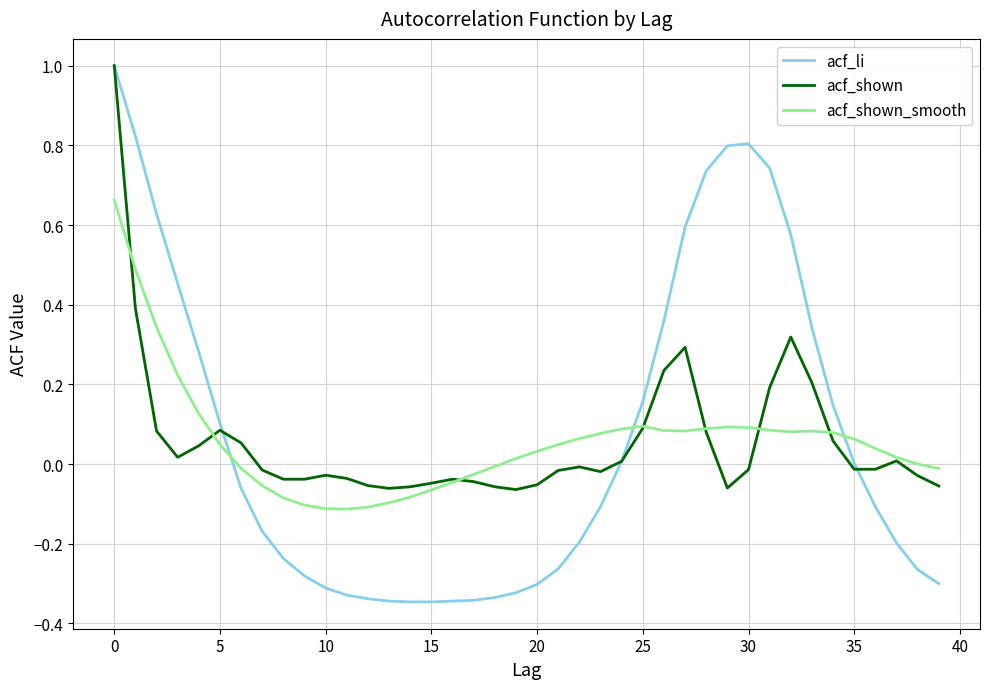

Which series has the widest spread of values?

acf_li